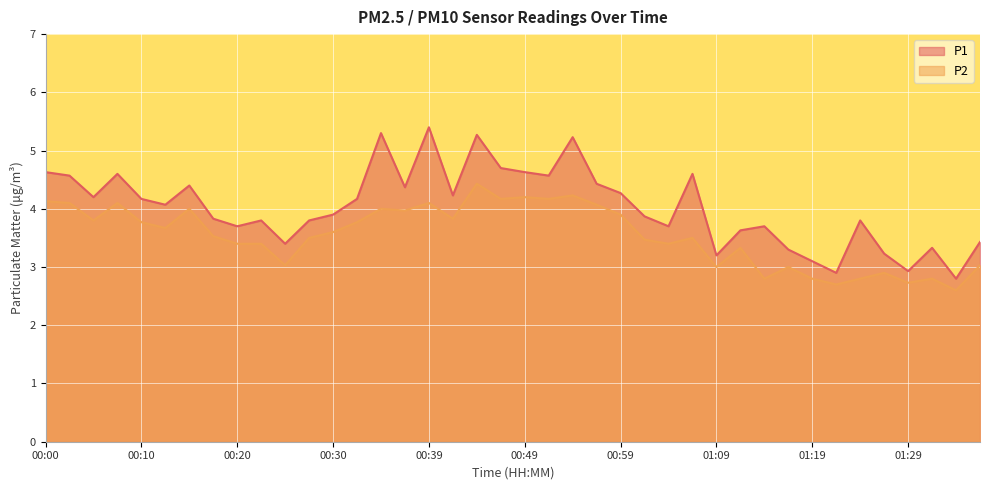

What is the smallest value displayed?

2.6